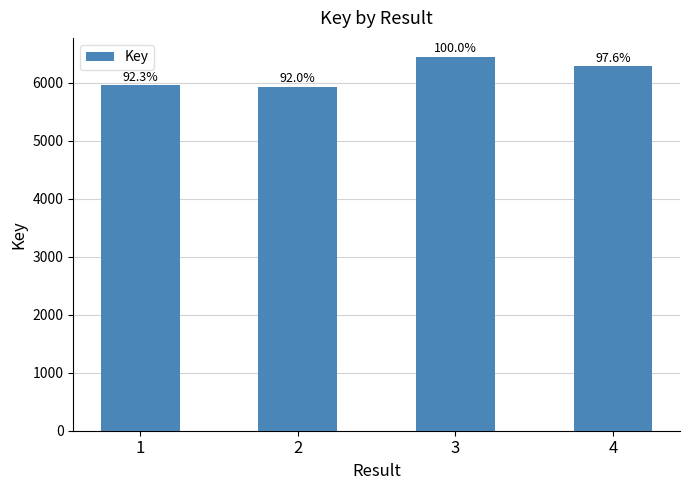

Are the bars horizontal?

No